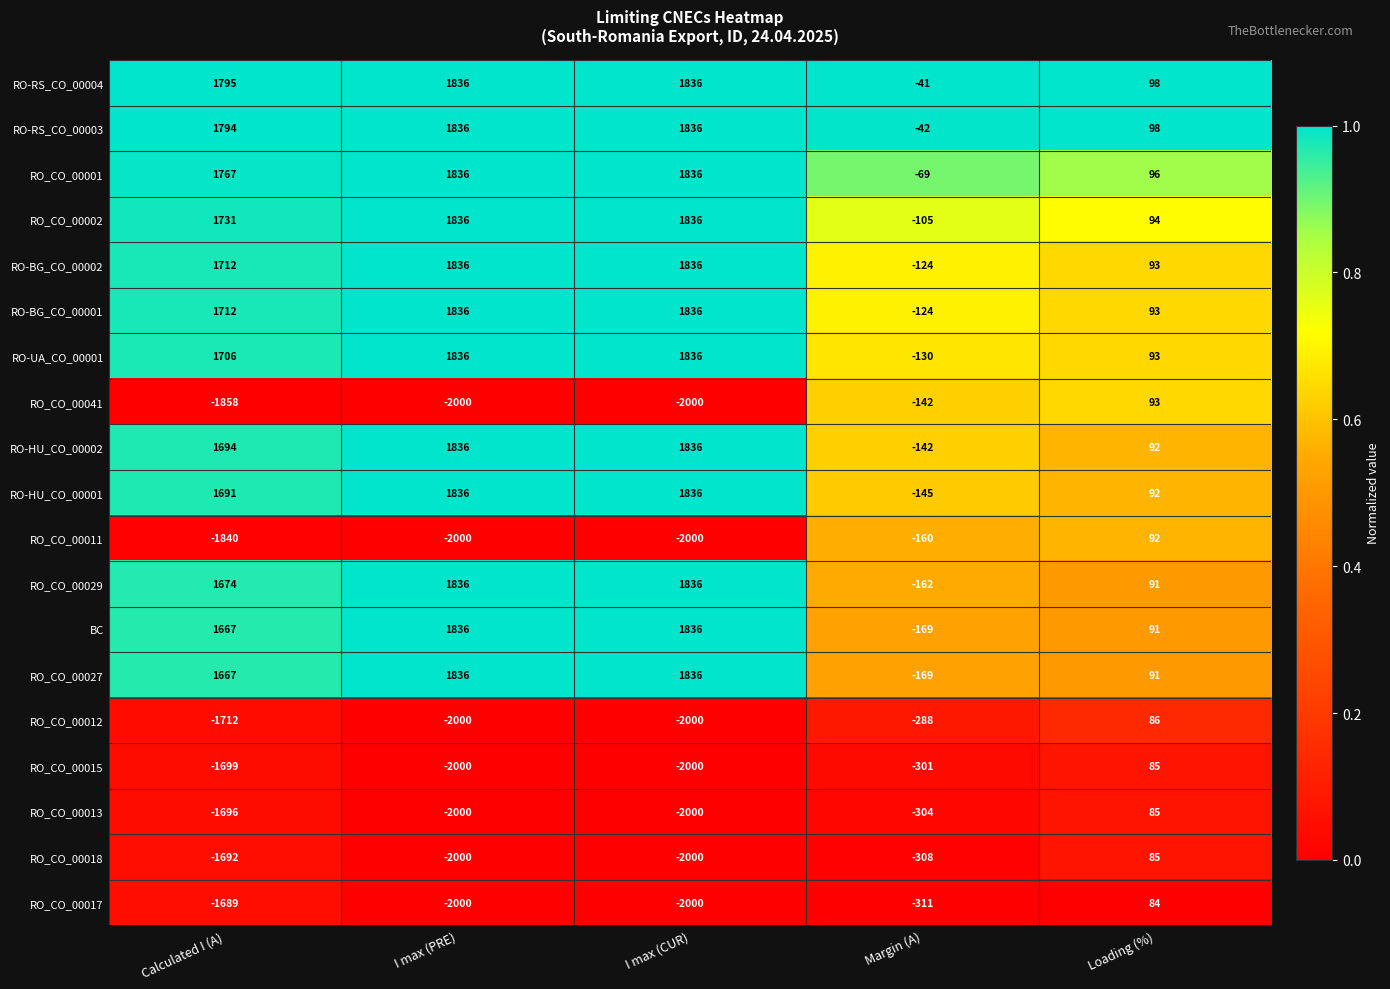

What is the sum of the BC values at I max (PRE) and Margin (A)?

1667